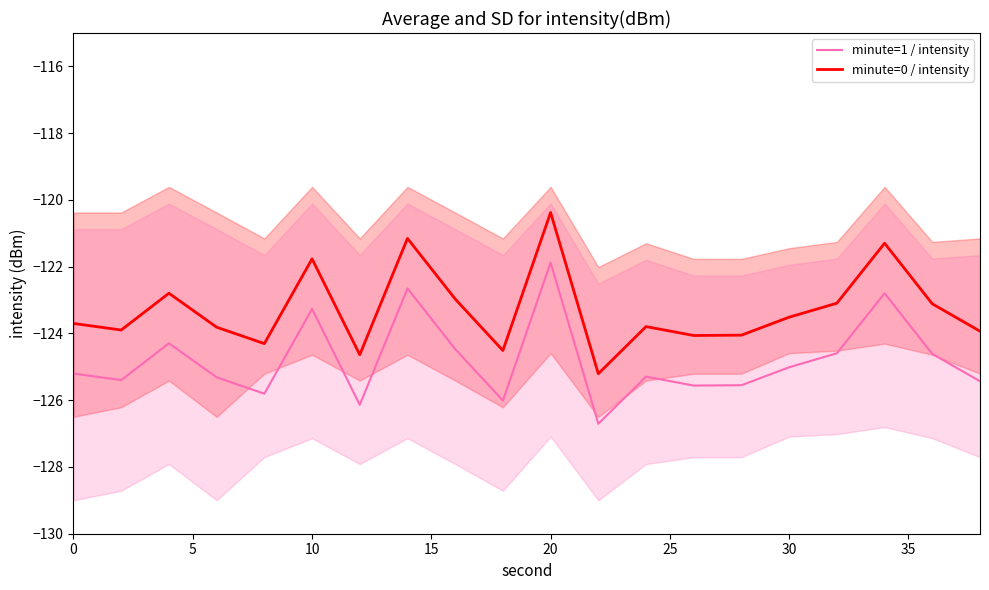

Is this an area chart (filled region under the line)?

No